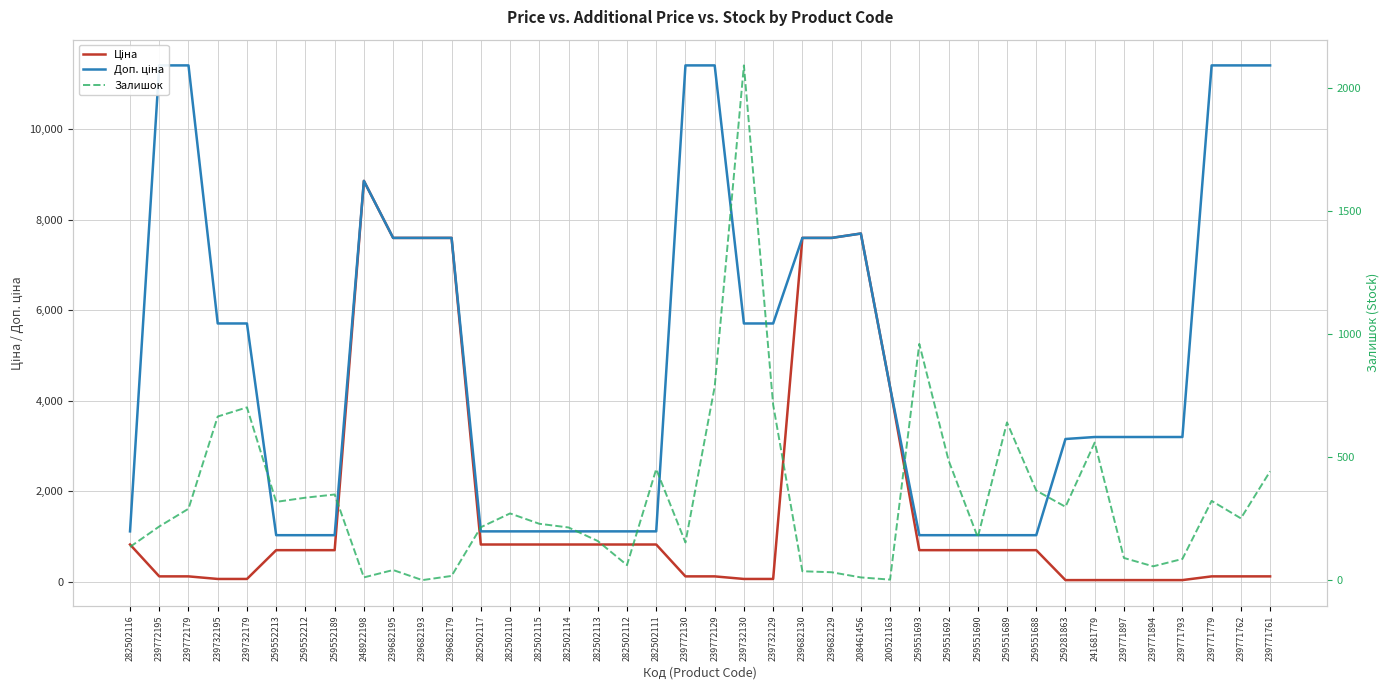

At how many categories does at least one series exceed 682?

40